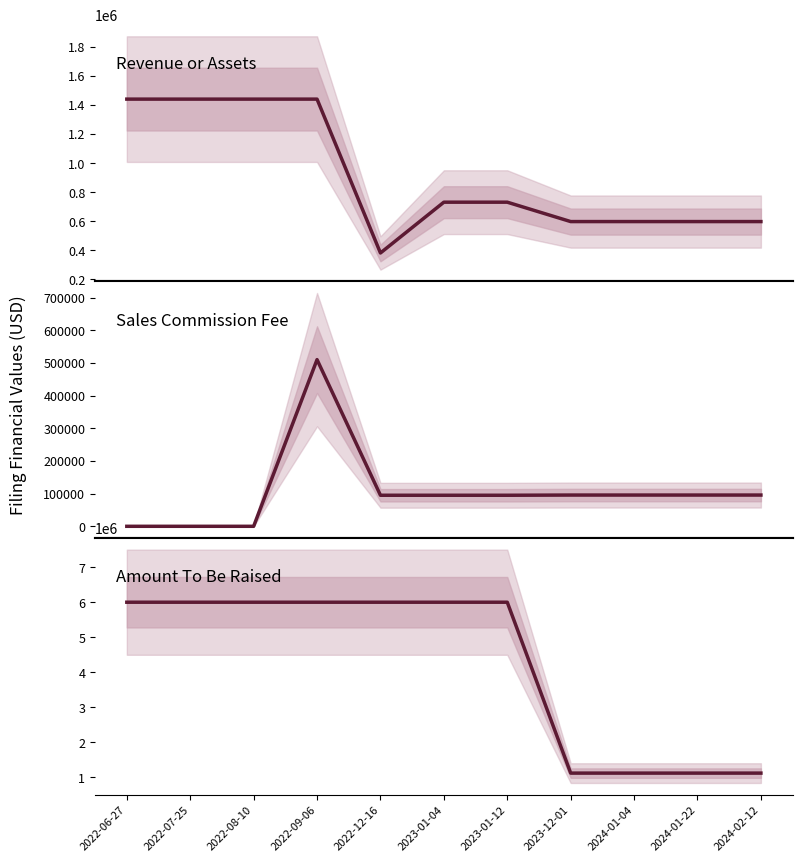

At which label does Associated Sales Commission Fee first exceed 95000?

2022-09-06